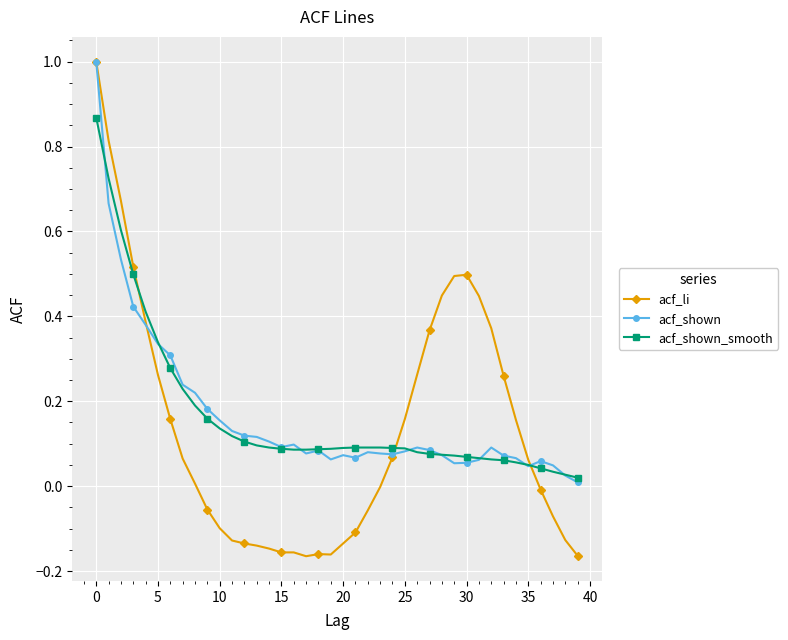

What is the highest value of the acf_shown series?

1.0